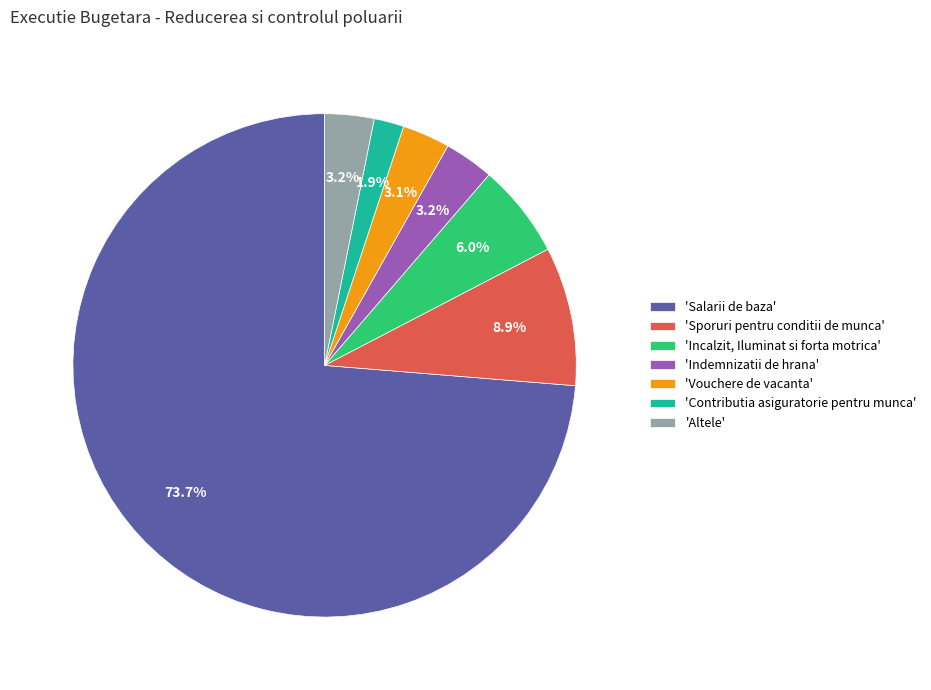

Between 'Incalzit, Iluminat si forta motrica' and 'Indemnizatii de hrana', which is larger?

'Incalzit, Iluminat si forta motrica'